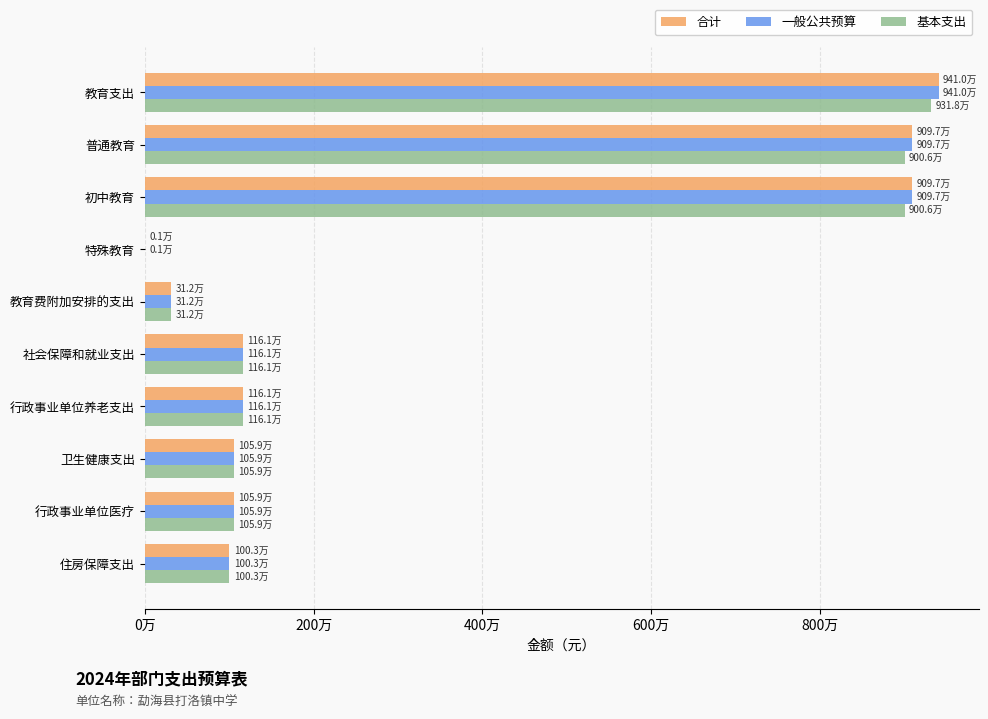

At how many categories does at least one series exceed 3593617?

3